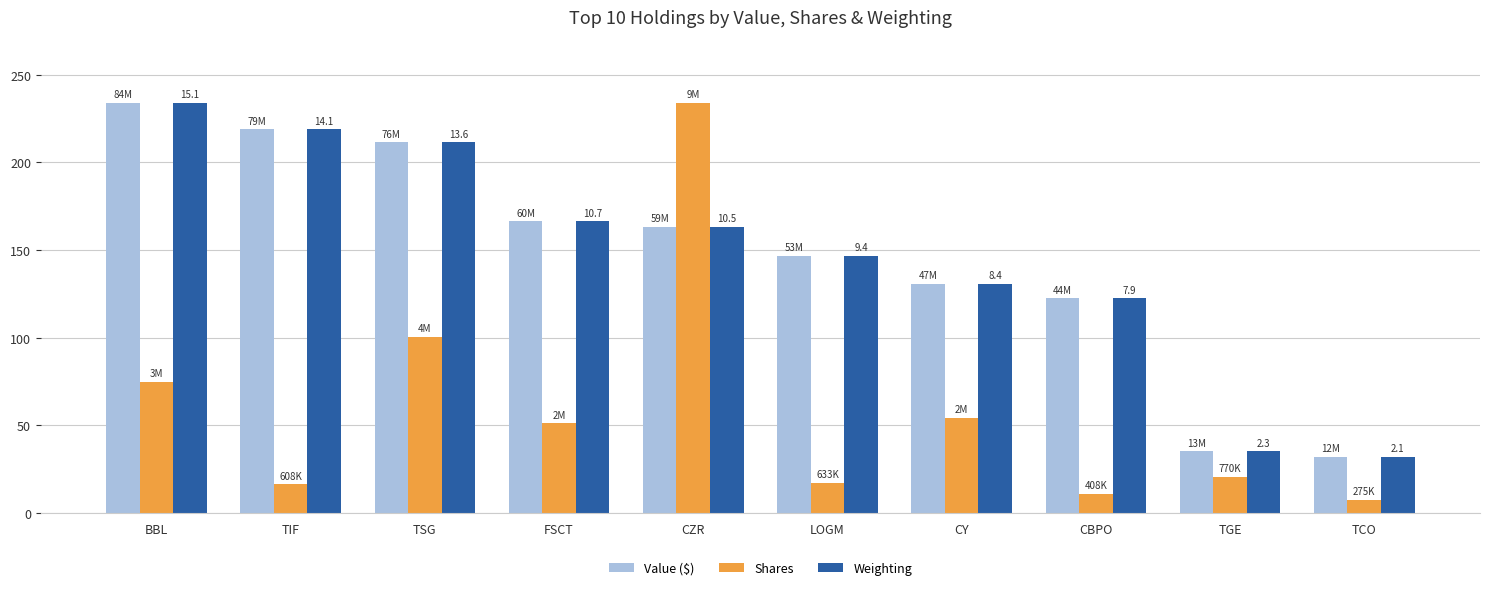

Which series has the largest range (max minus min)?

Shares